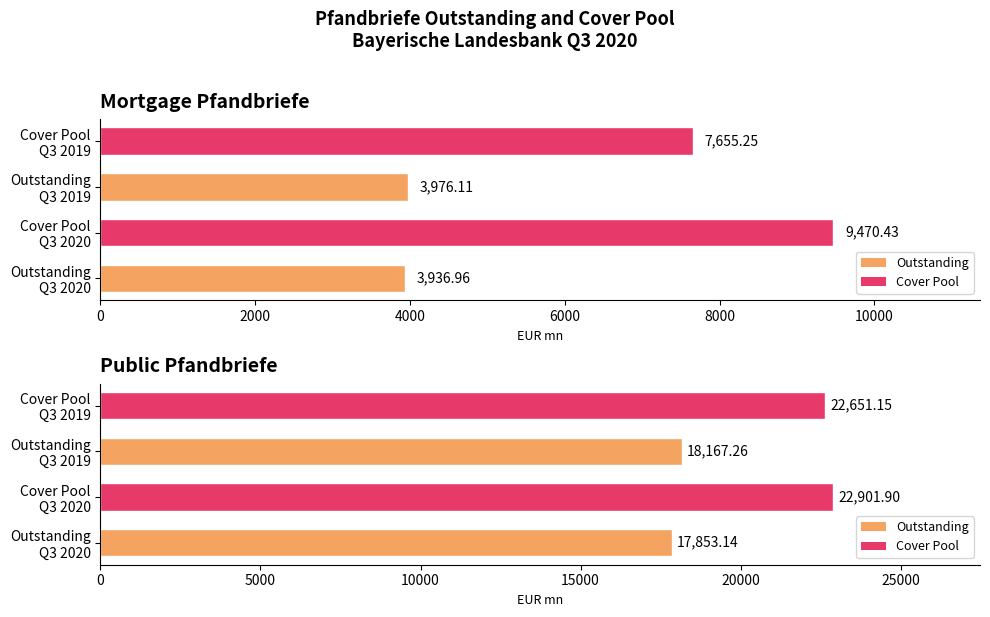

What is the sum of all nominal value Q3 2019 values?

22143.4